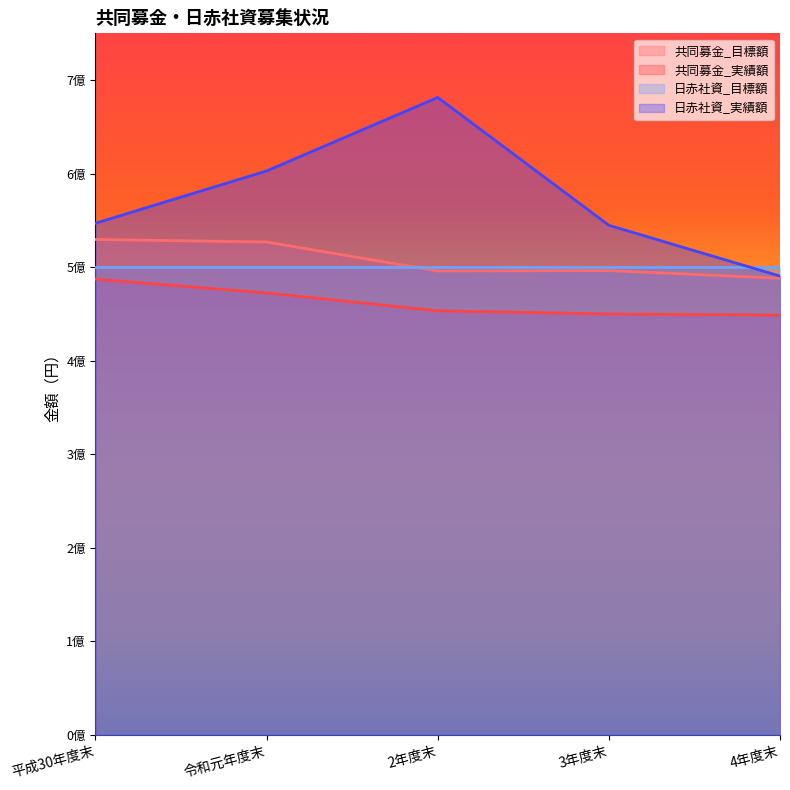

At which label is 共同募金_目標額 closest to 508863500?

3年度末